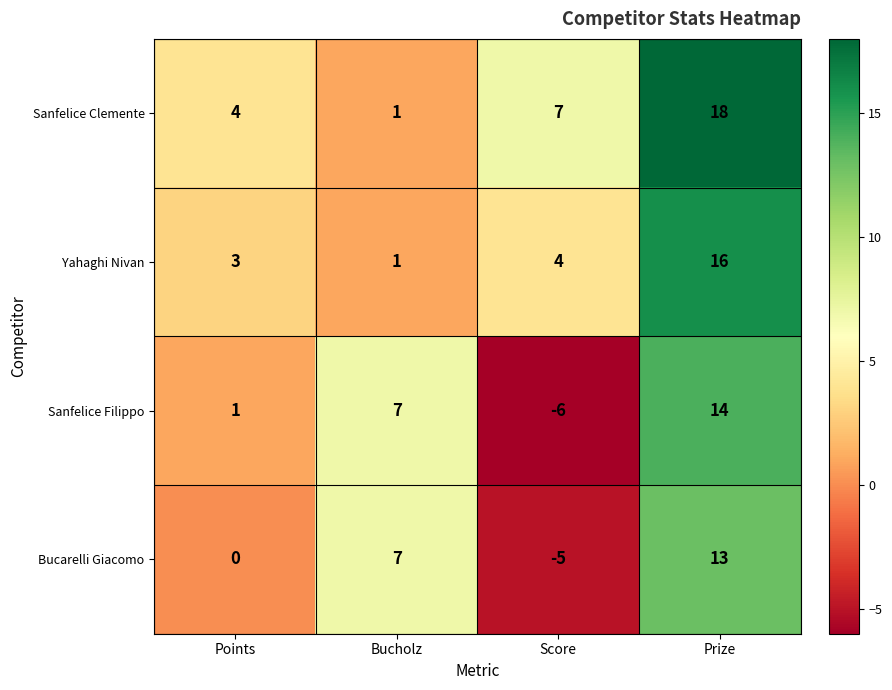

Is it true that Bucarelli Giacomo equals -5 at Score?

True